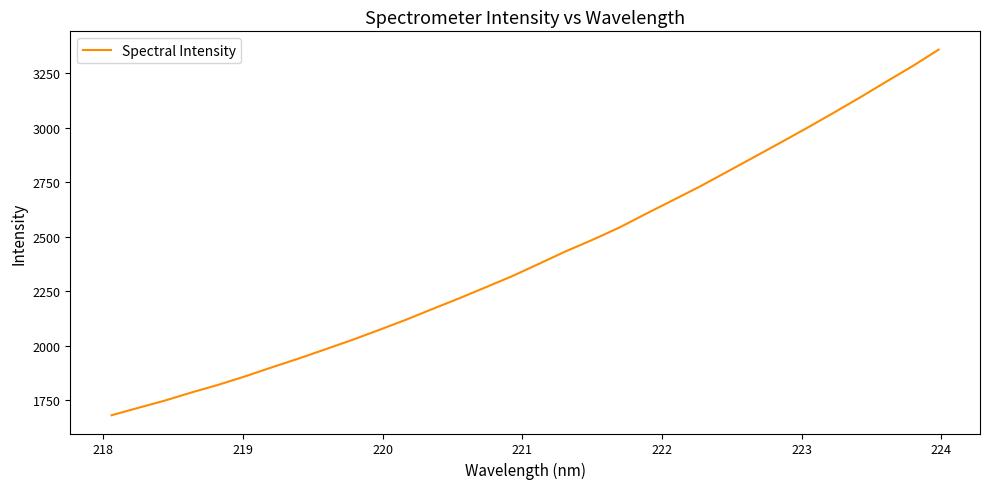

What is the difference between the maximum and minimum values?

1677.2